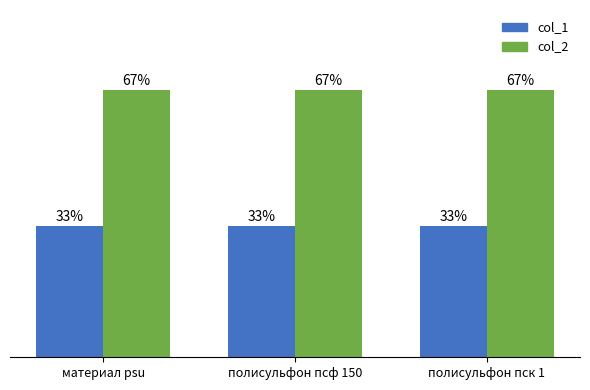

Is the value of col_2 at материал psu greater than the value of col_1 at полисульфон пск 1?

Yes